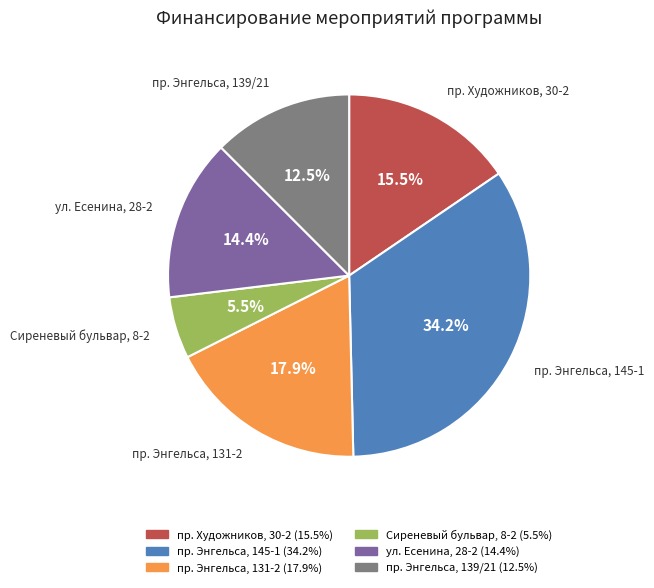

The пр. Художников, 30-2 slice represents 9% of the pie. True or false?

False